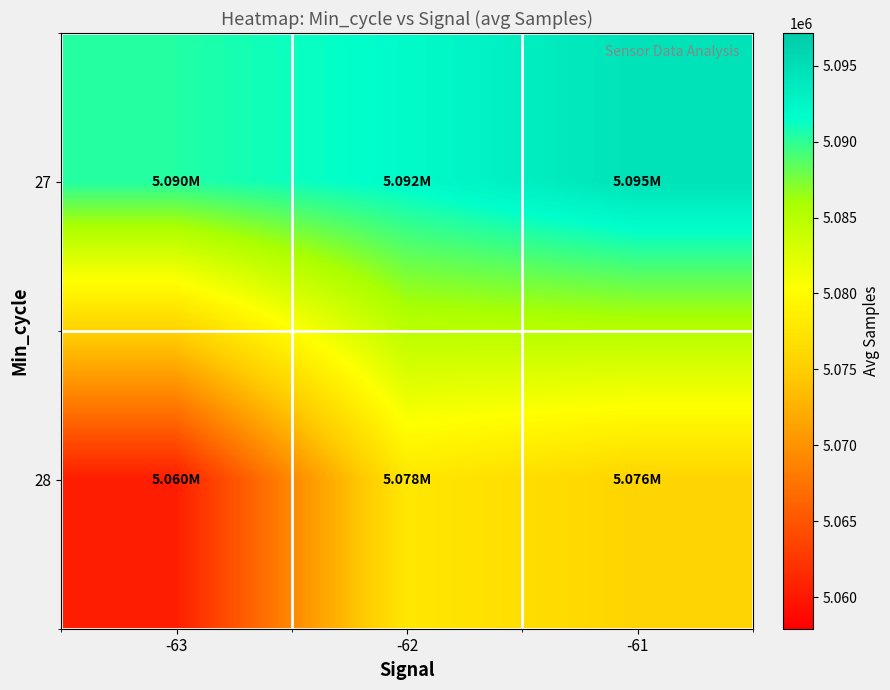

Count the number of categories in the chart.

3